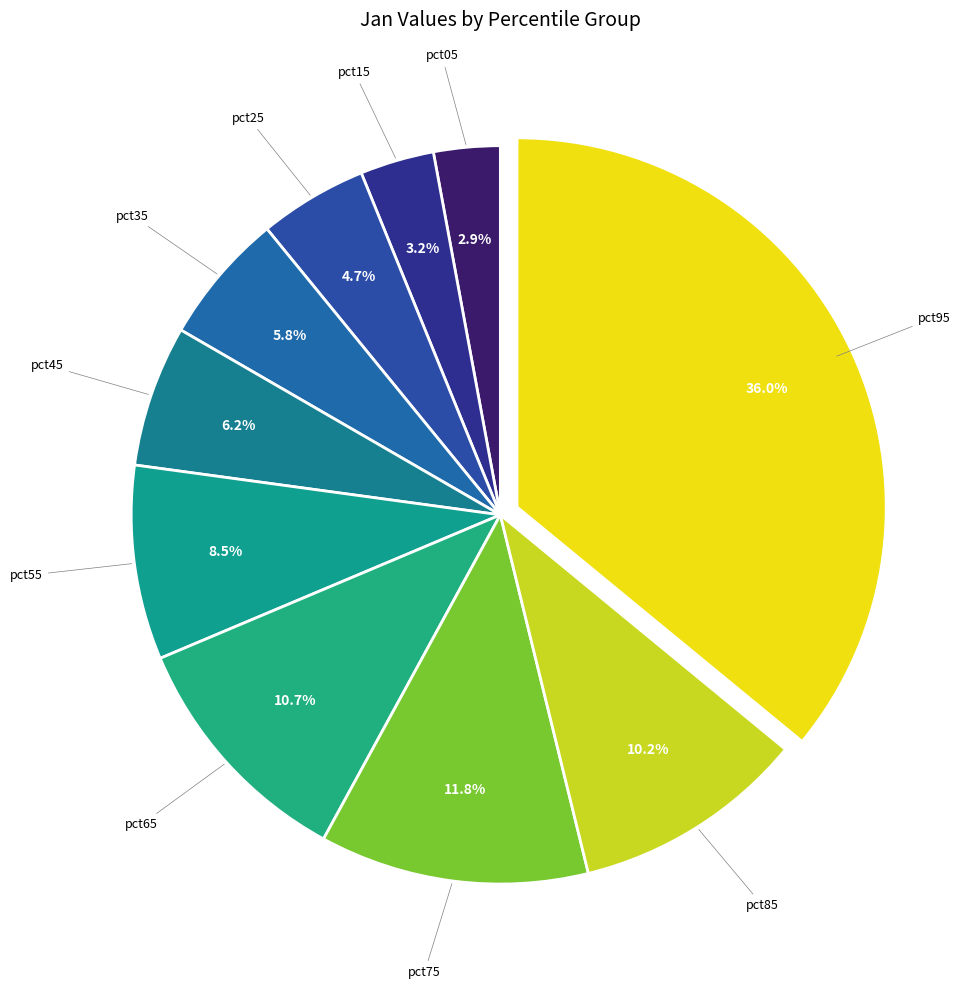

Which category has the biggest portion of the pie?

pct95